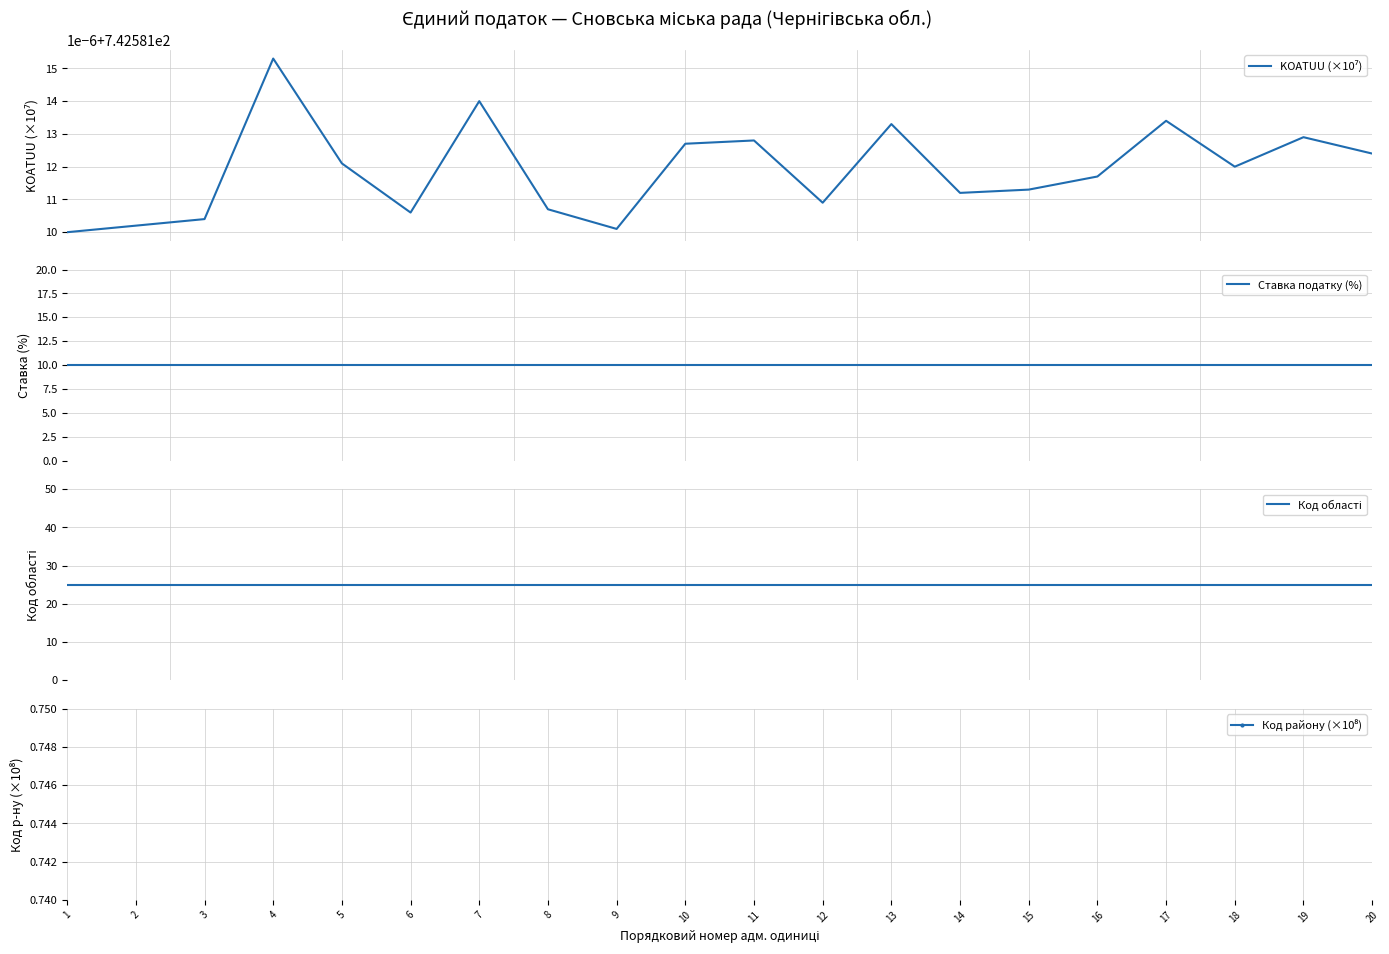

What is the sum of all Ставка податку (%) values?

200.0